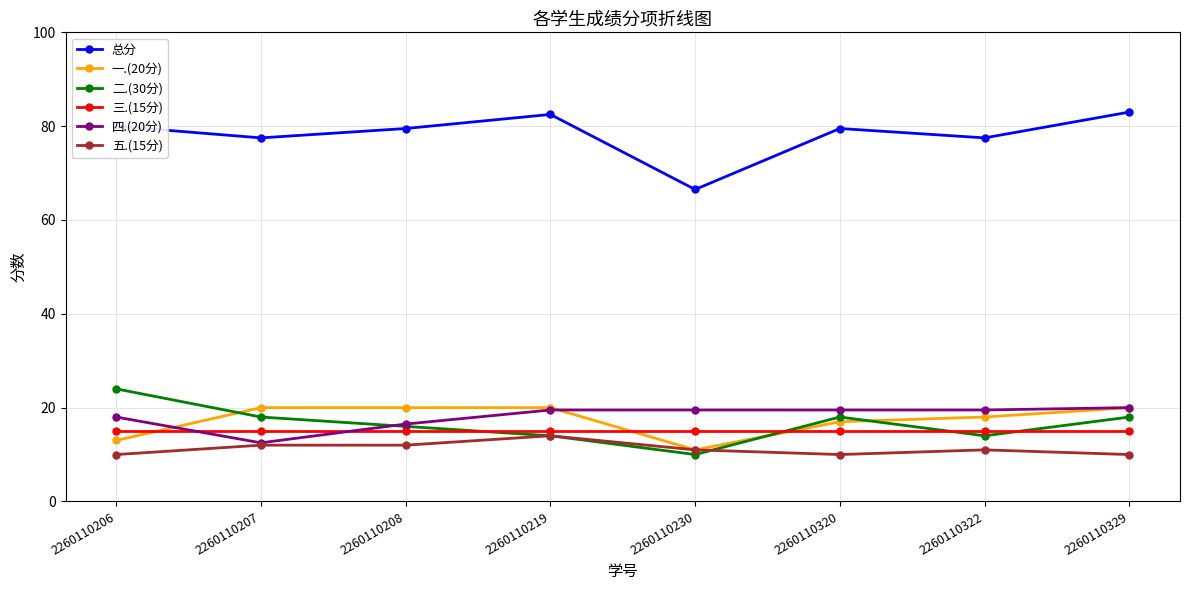

Does the chart have visible grid lines?

Yes